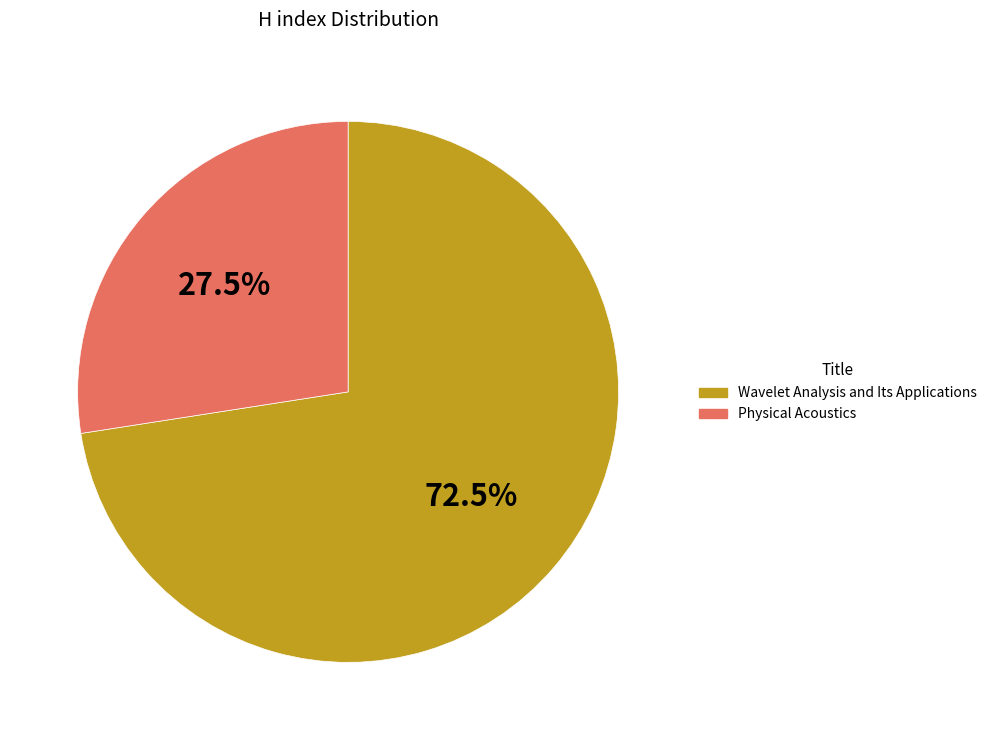

Between Physical Acoustics and Wavelet Analysis and Its Applications, which is larger?

Wavelet Analysis and Its Applications